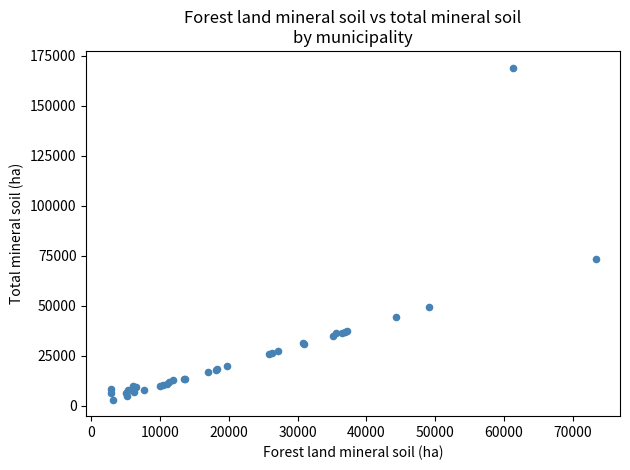

What Y value in the scatter plot is closest to 86175?

73321